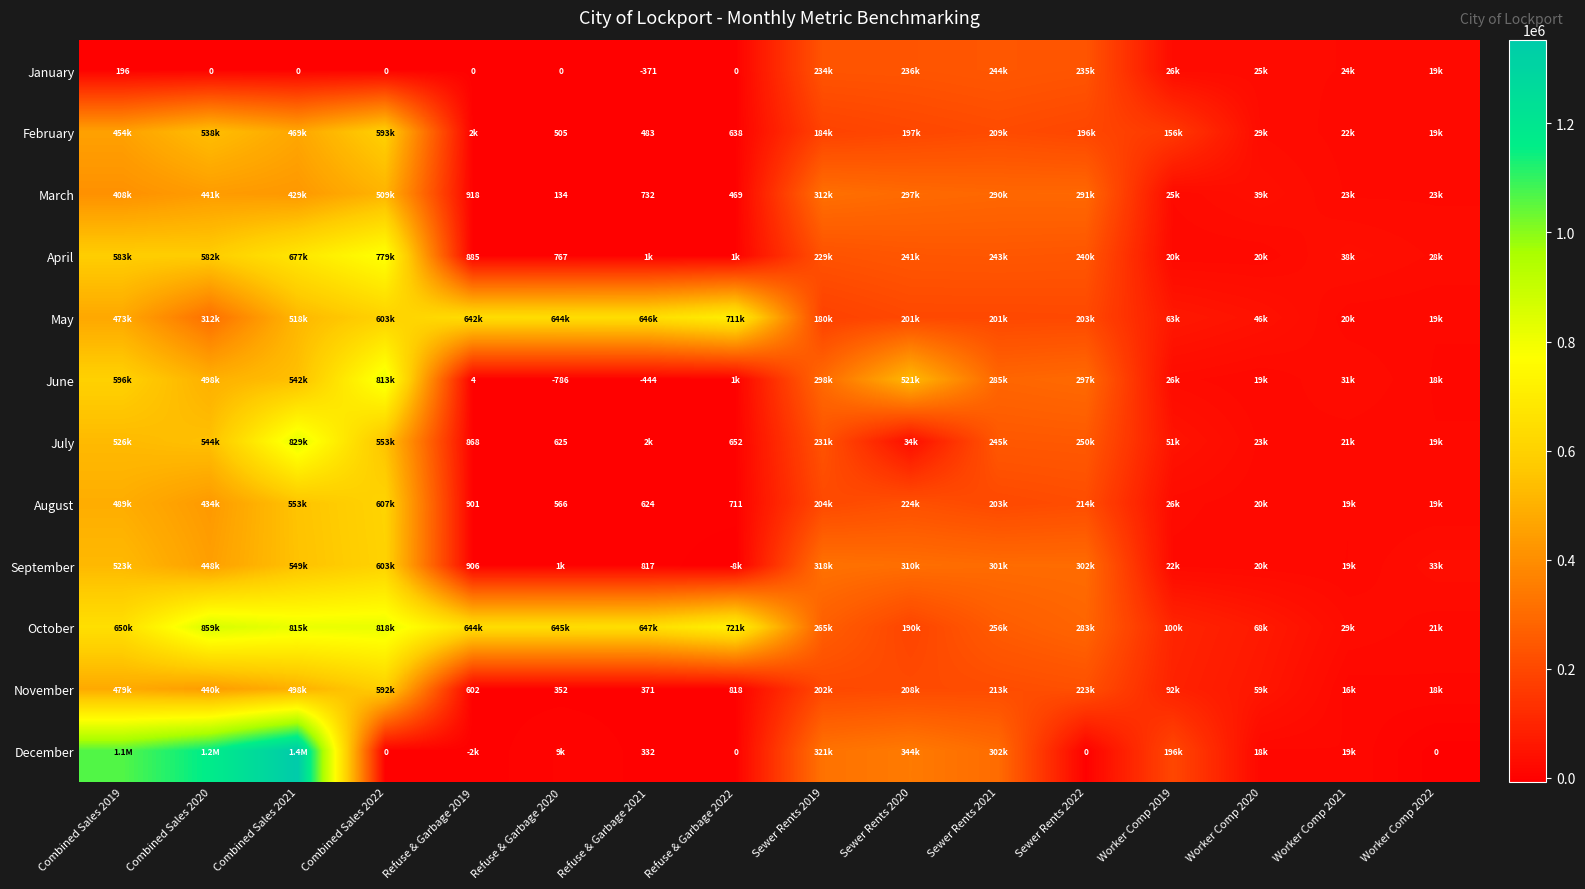

At which category is the sum across all series the highest?

Combined Sales 2021